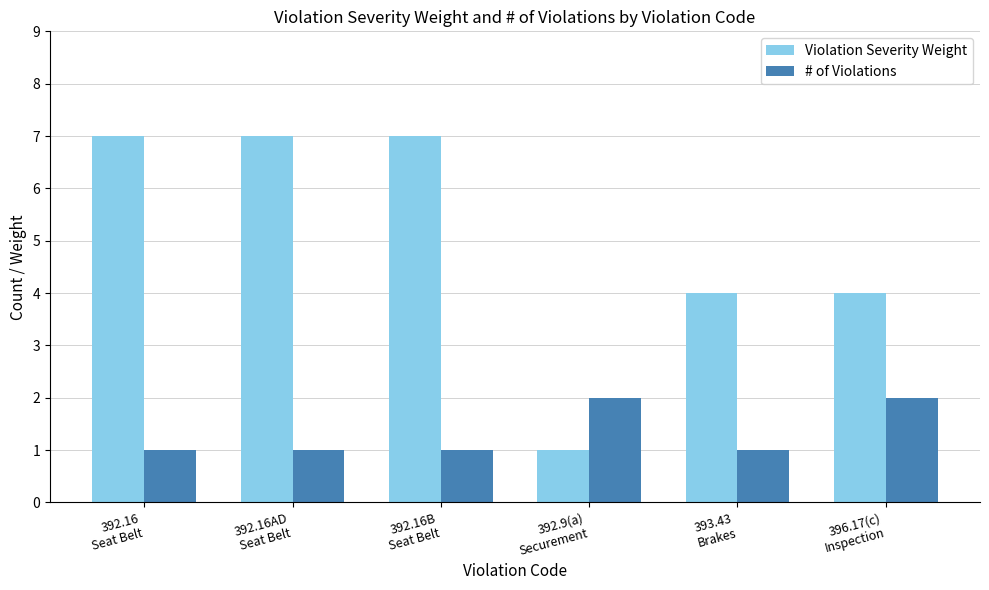

Are the bars horizontal?

No